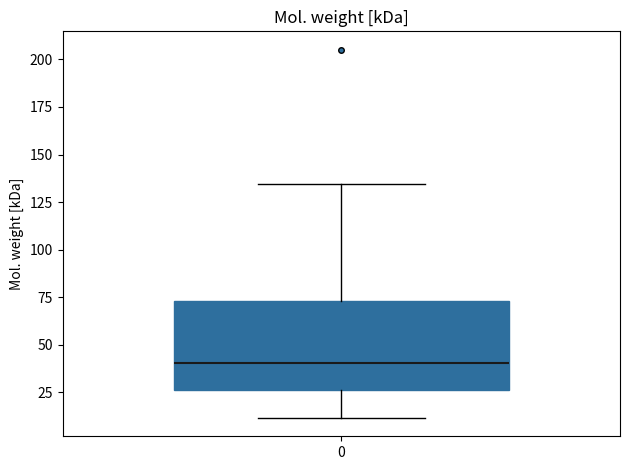

Where does the median line of the box at x = 0 sit on the y-axis? The values are not printed on the chart, so give them approximately, as read against the axis.

40